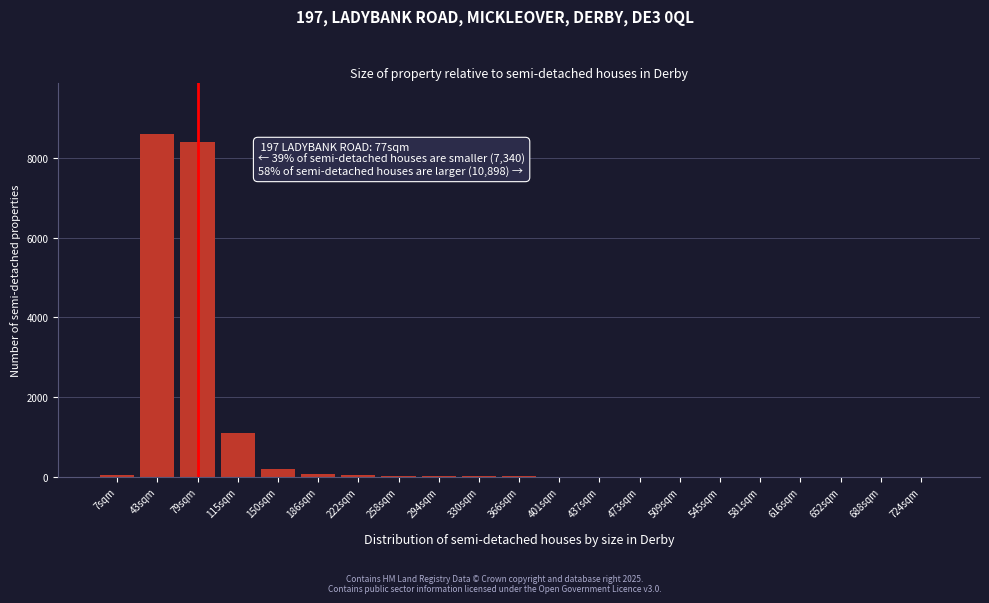

At which label is the value closest to 4300?

115sqm